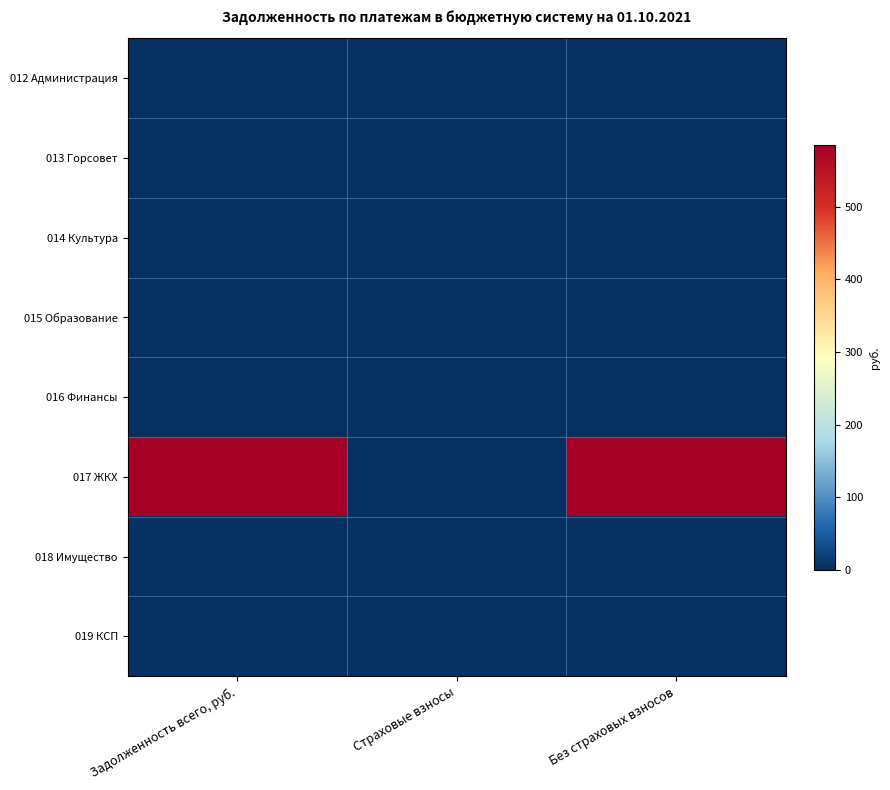

Which series has the largest total across all categories?

017 ЖКХ